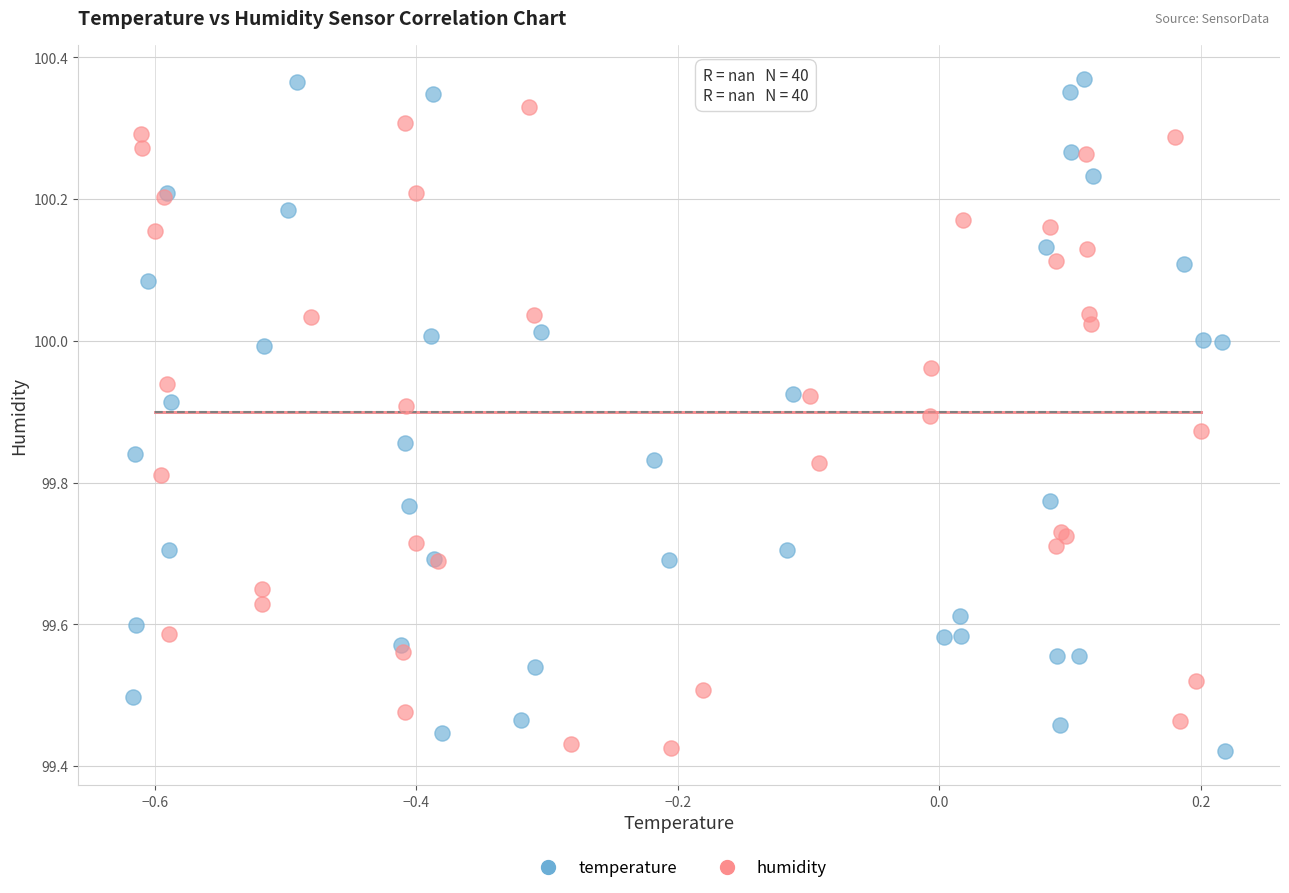

Which series has the widest spread of Y values?

temperature